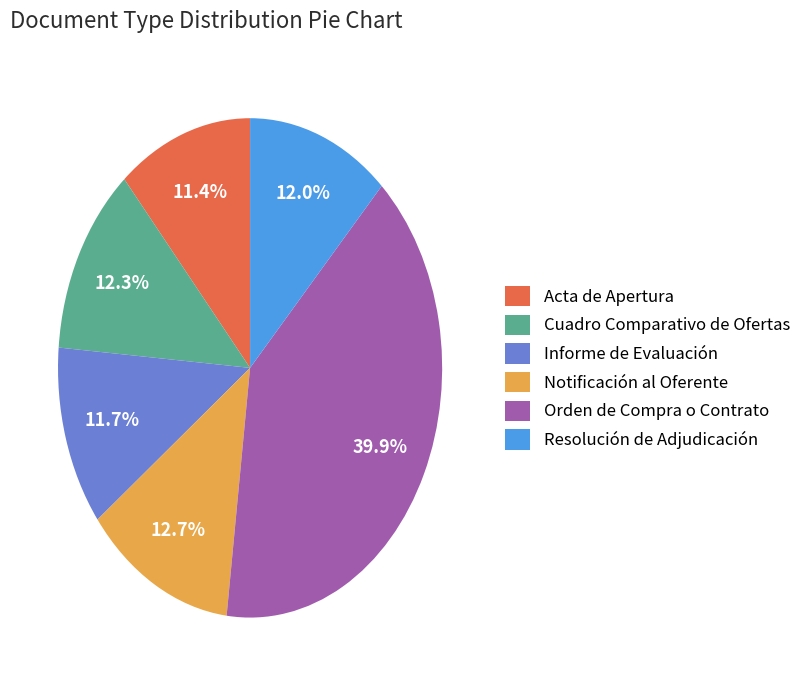

To the nearest percent, what percentage of the pie is Acta de Apertura?

11%